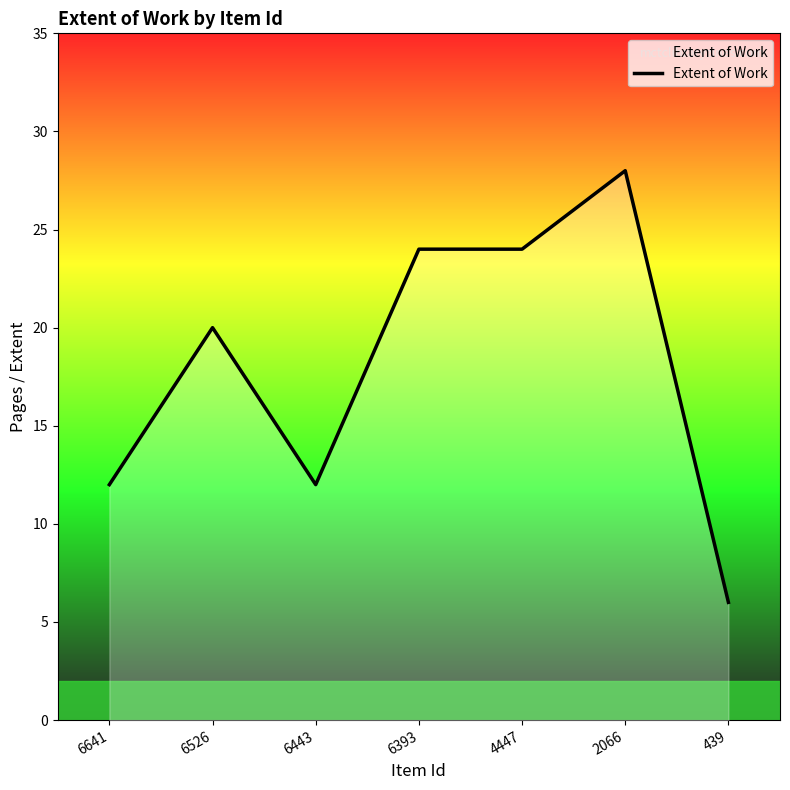

True or false: the data shows 34 at 6393.

False